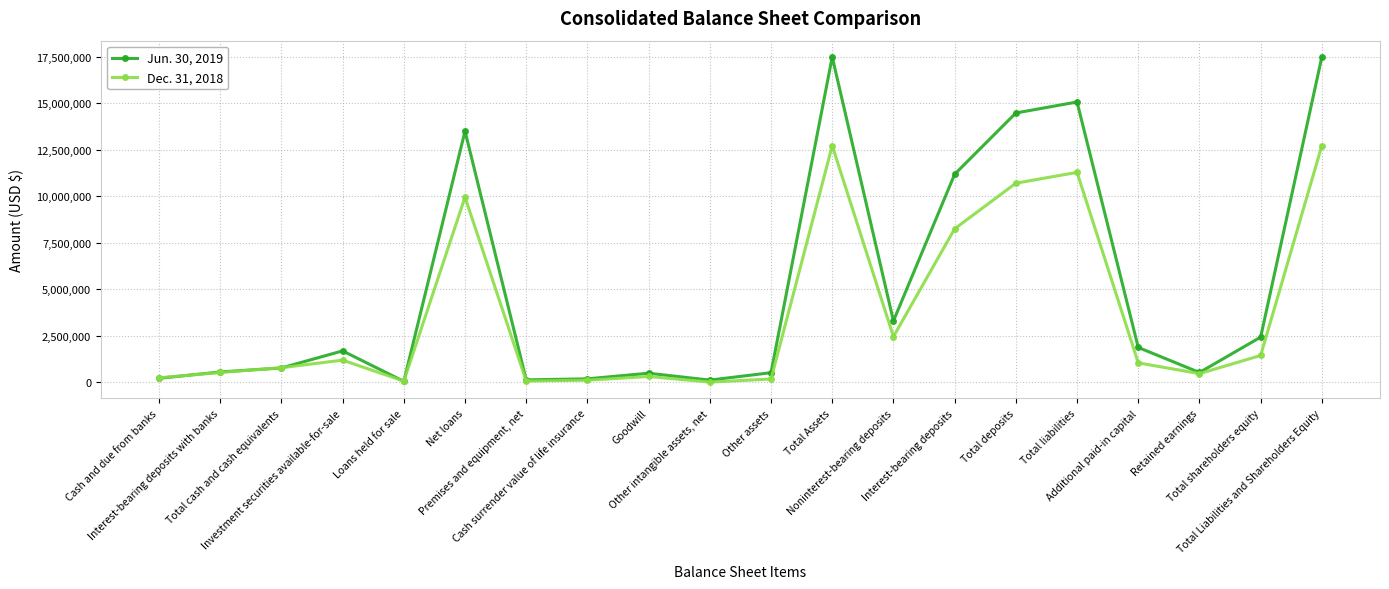

Rank the series by their average value, from lowest to highest.

Dec. 31, 2018, Jun. 30, 2019